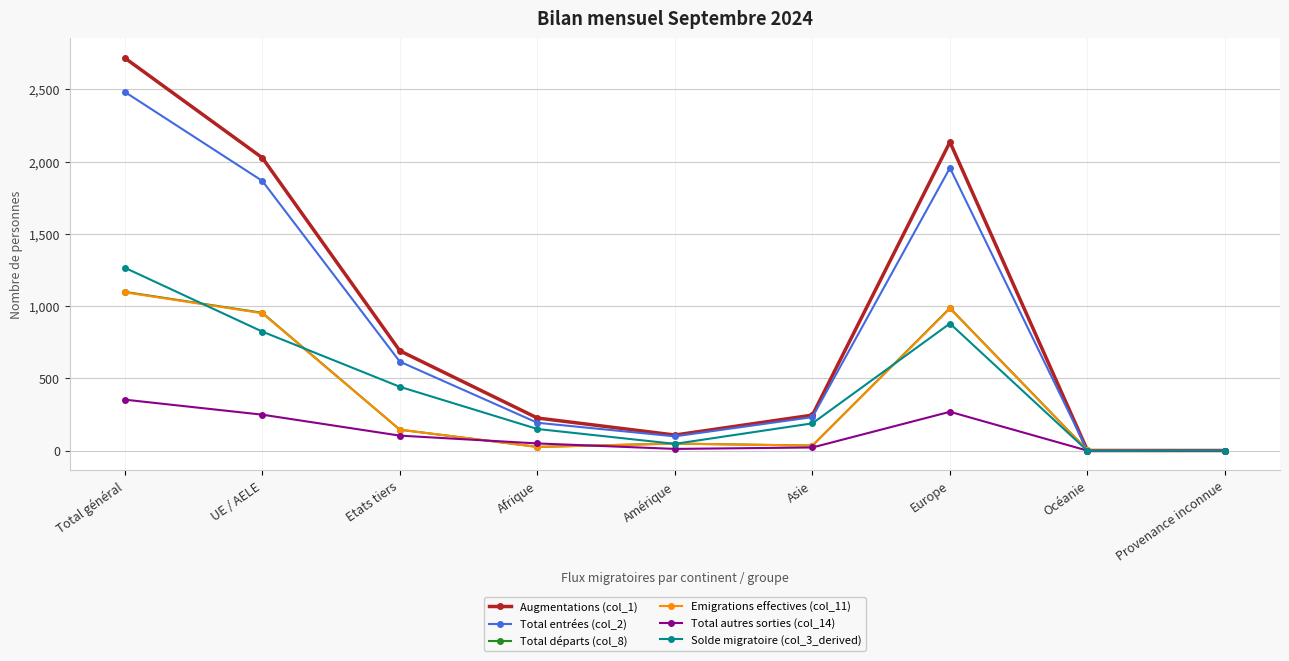

How many values in the Total autres sorties (col_14) series are below 50?

4